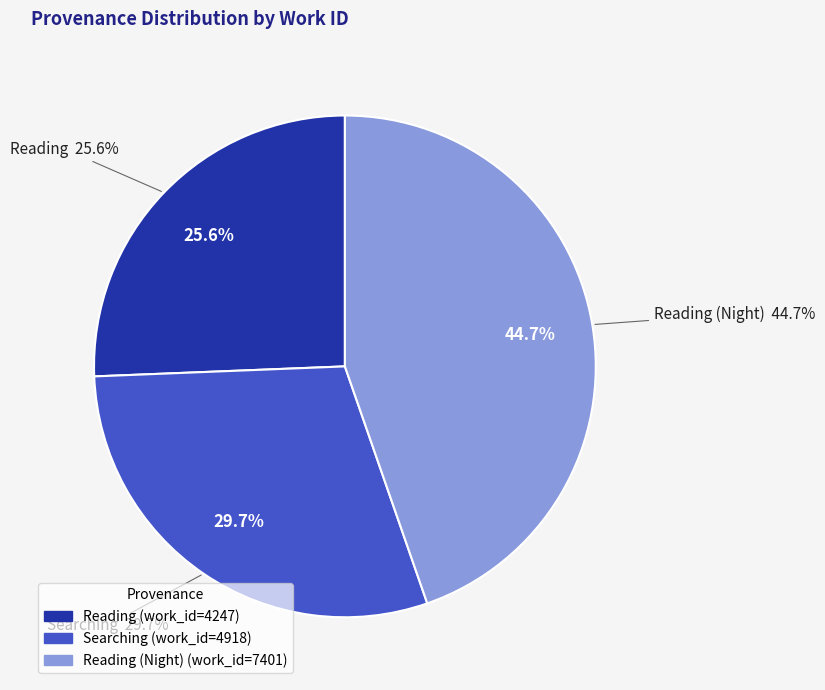

The Reading (Night) slice represents 31% of the pie. True or false?

False